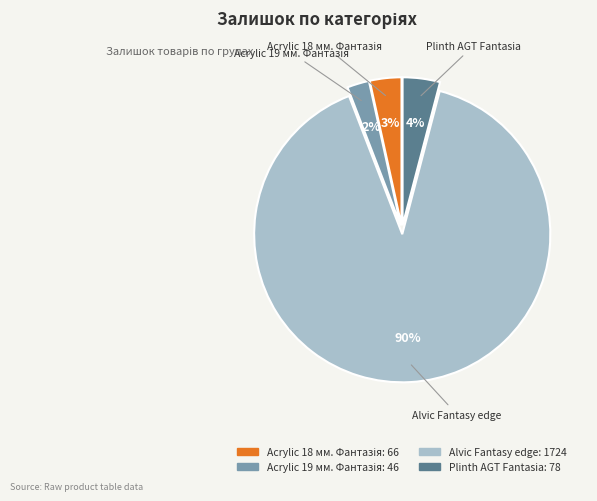

Does any single category account for the majority?

Yes